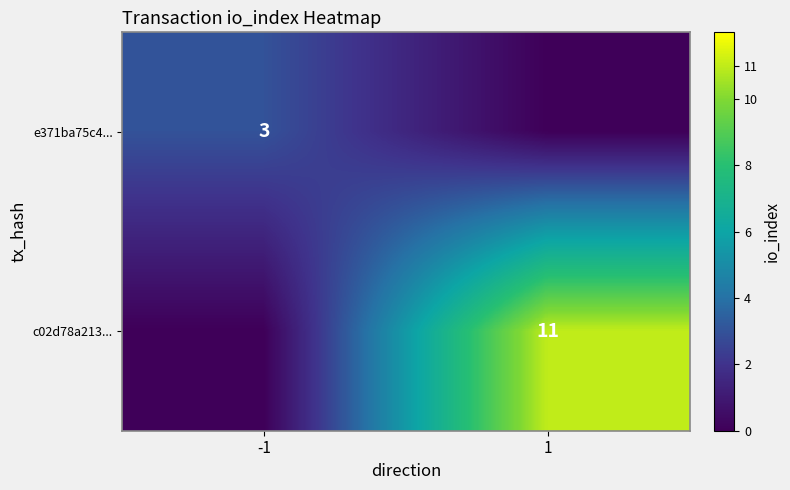

Is the value of e371ba75c4... at -1 greater than the value of c02d78a213... at 1?

No